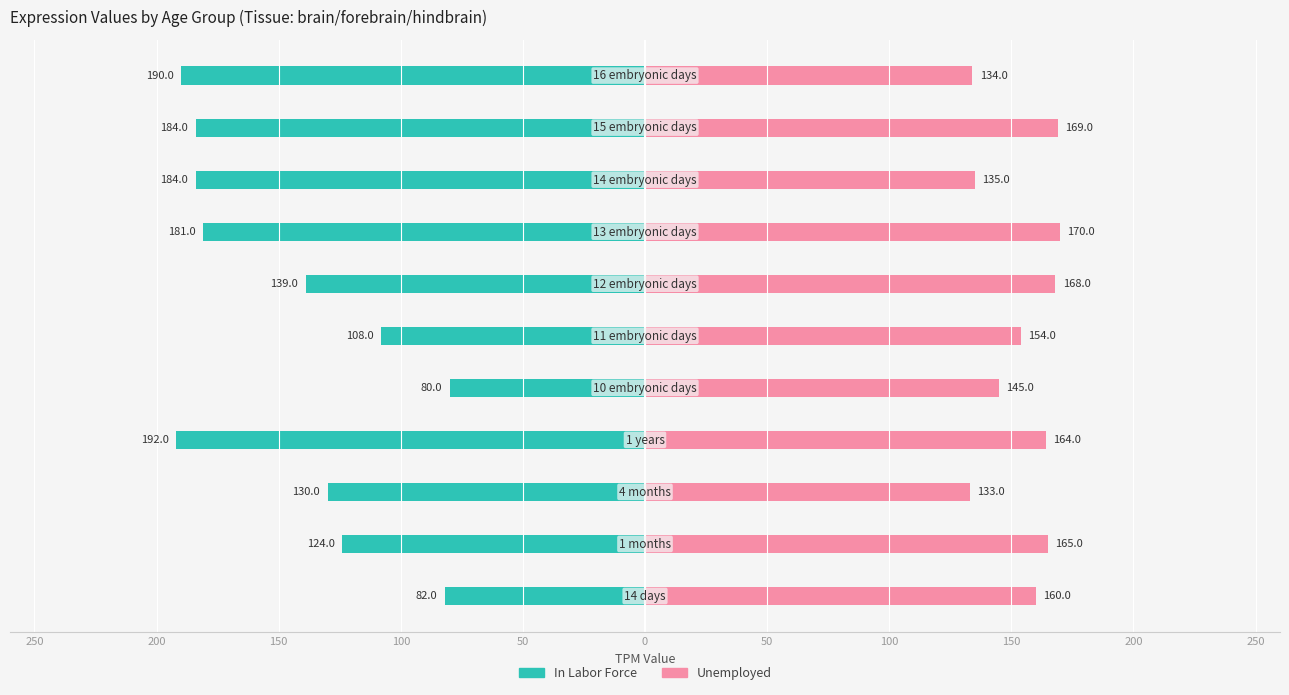

Rank the series at 200 from highest to lowest value.

Unemployed, In Labor Force